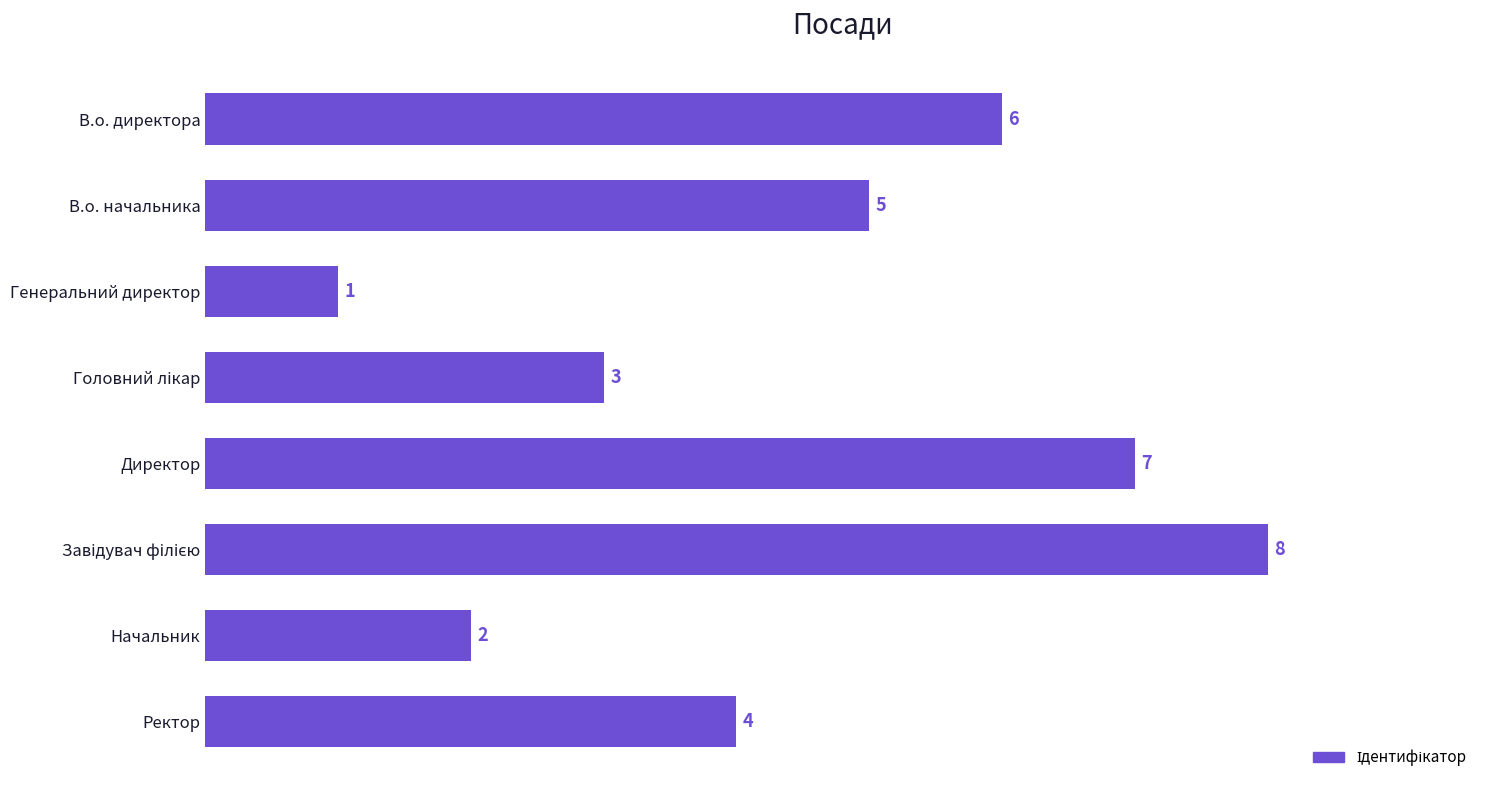

Which category has the lowest value across all series?

Генеральний директор